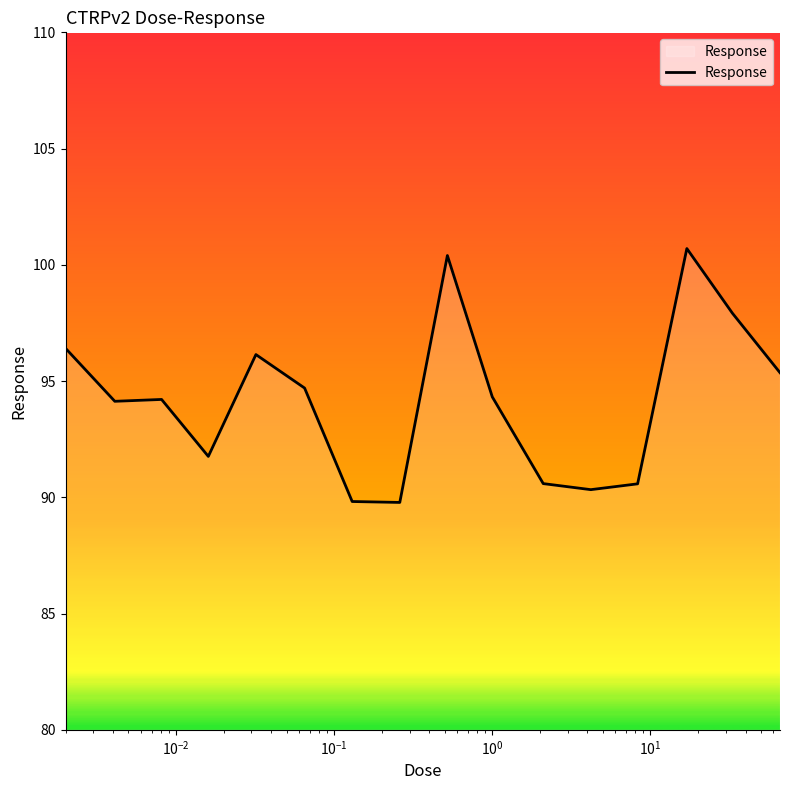

What is the minimum value shown in the chart?

89.8